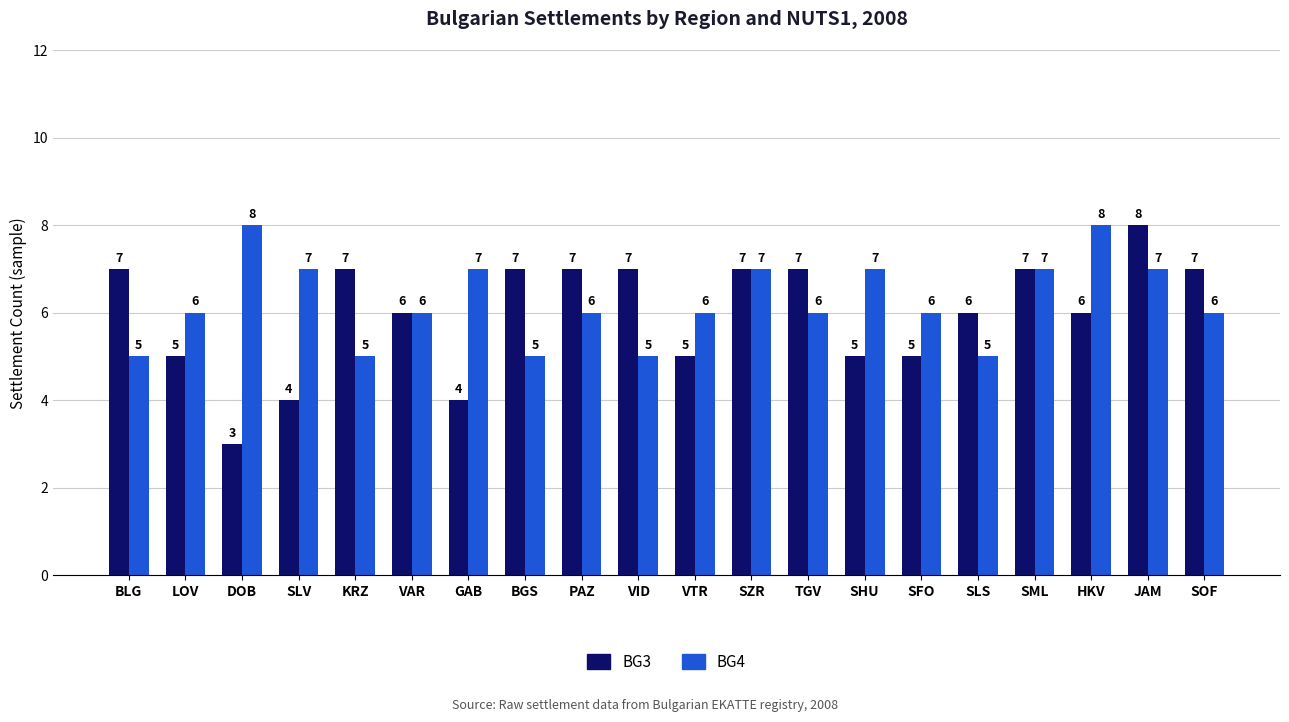

Are the bars grouped side by side (vs. stacked)?

Yes